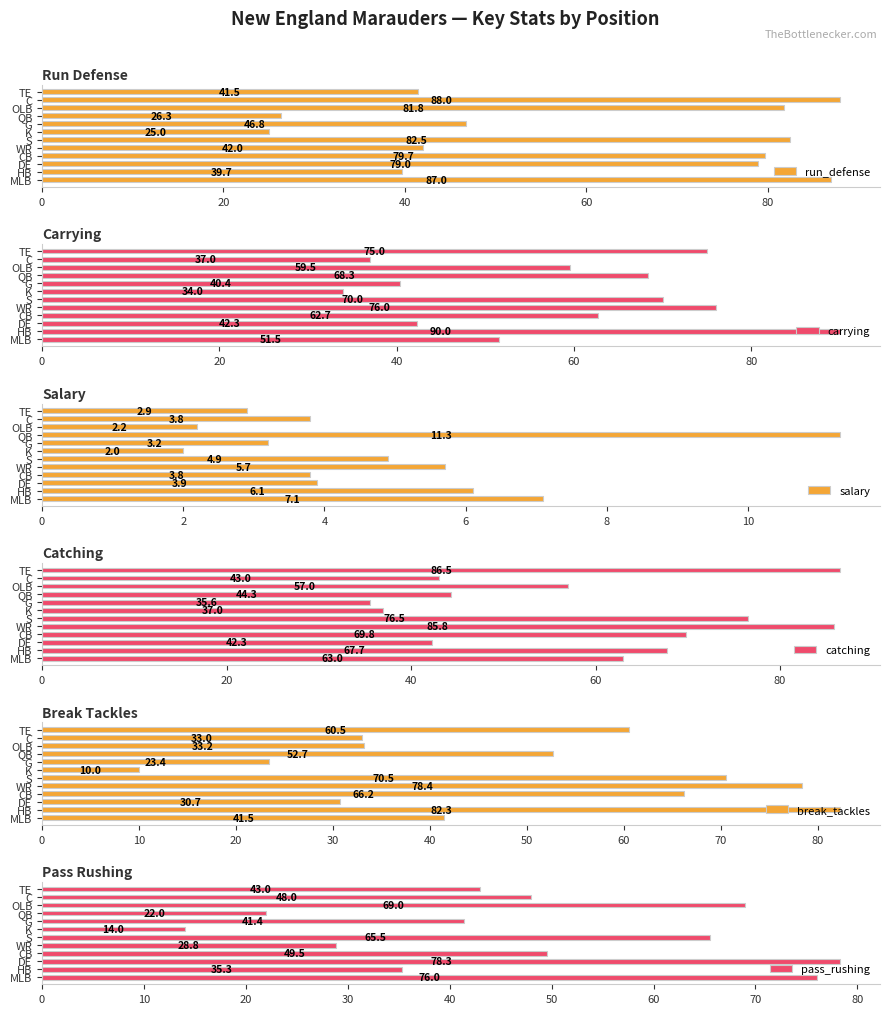

What is the difference between the maximum and minimum values in the break_tackles series?

72.3